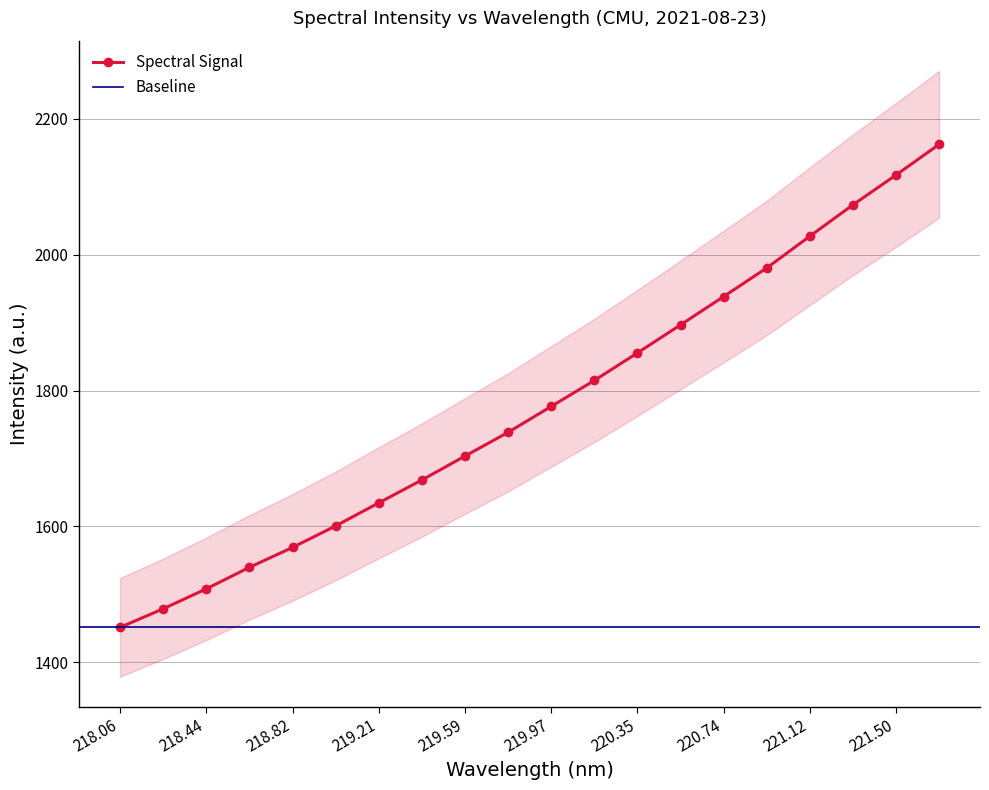

What is the value of the 11th point from the left?

1776.8